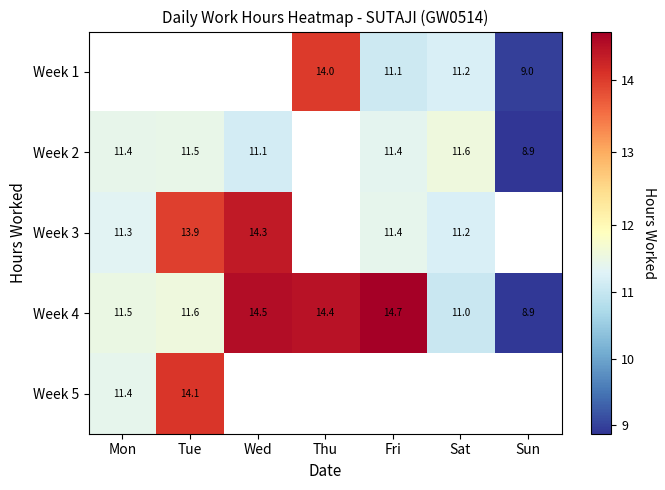

What is the maximum value shown in the chart?

14.7